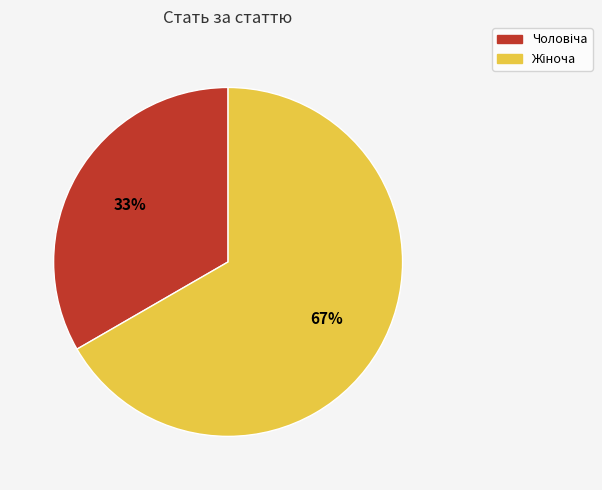

Does any single category account for the majority?

Yes